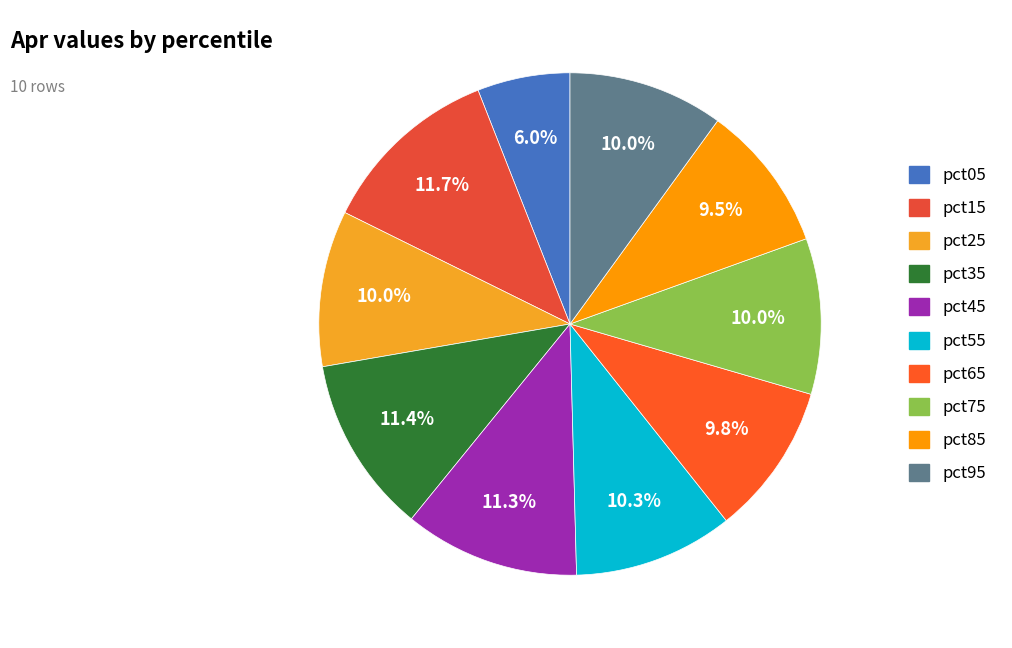

What percentage is the pct15 slice, to the nearest percent?

12%